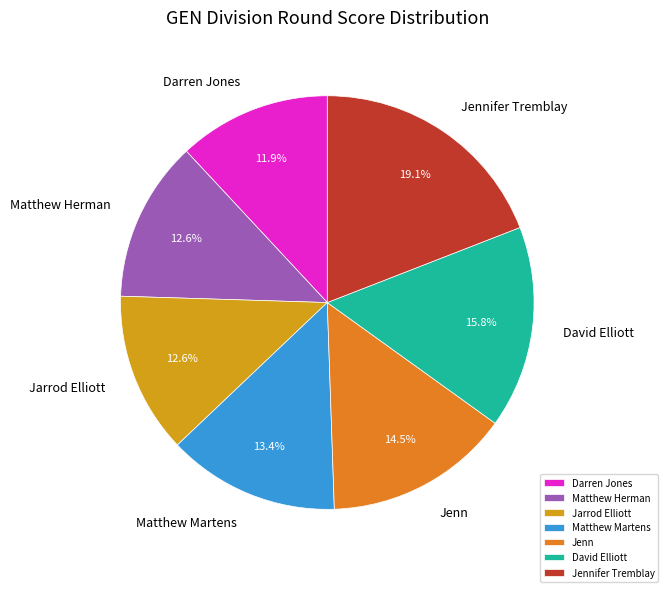

Which category has the biggest portion of the pie?

Jennifer Tremblay